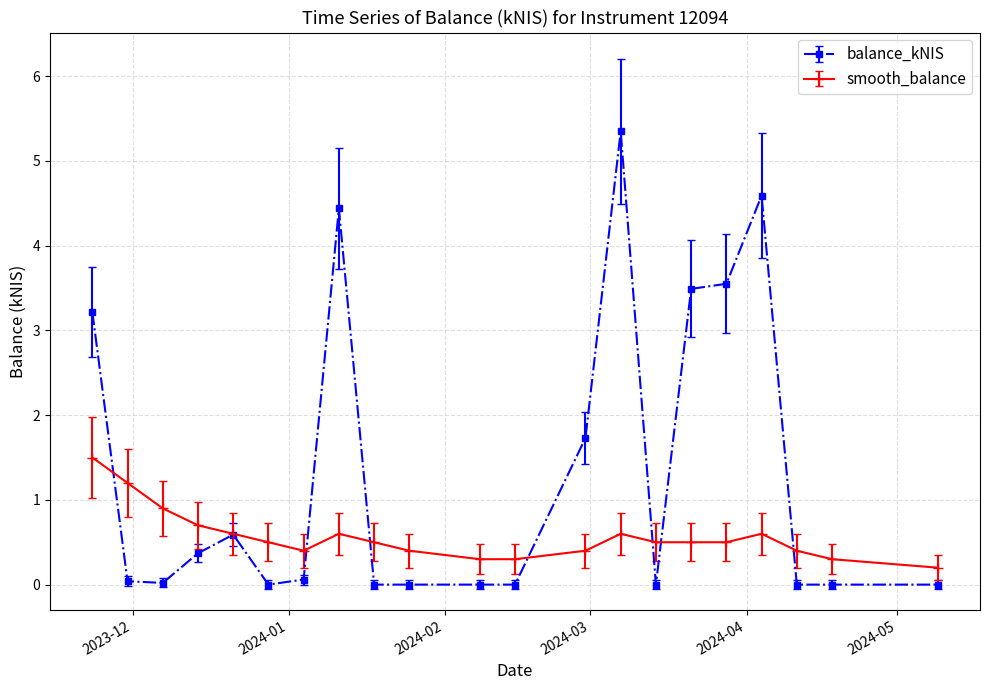

Which series has the widest spread of values?

balance_kNIS